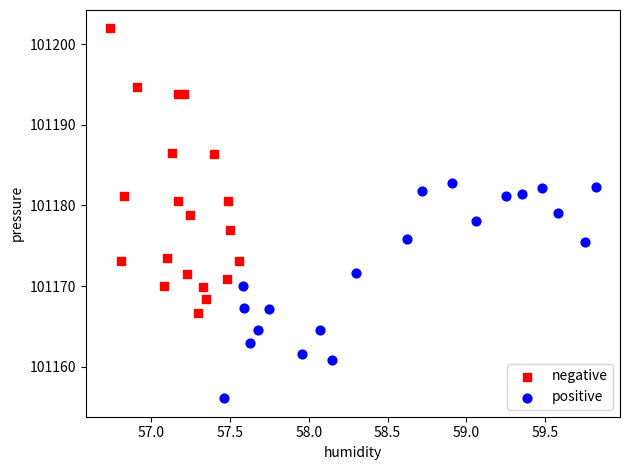

Which series reaches the maximum Y coordinate?

negative